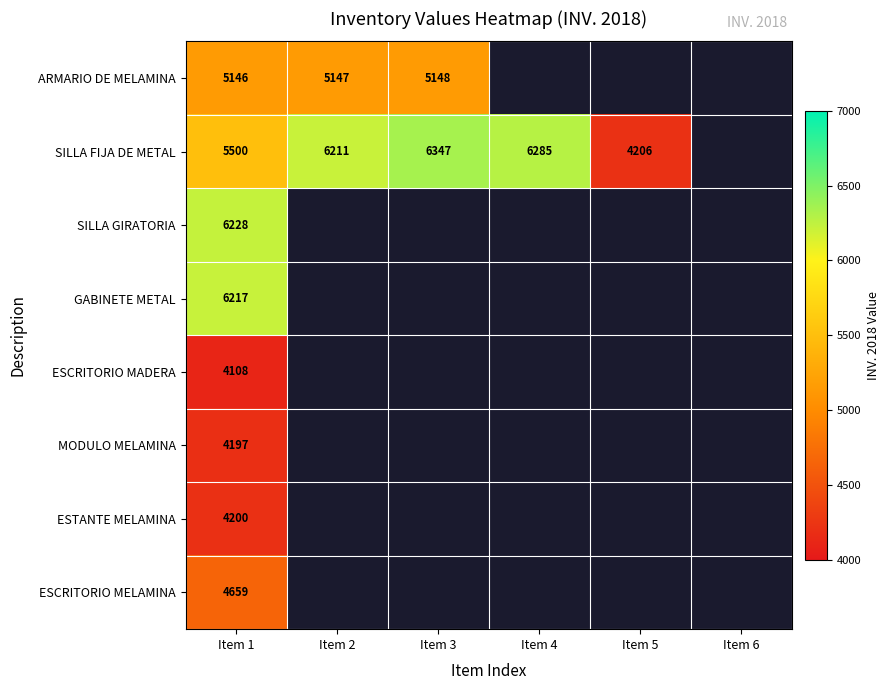

How many distinct data groups are displayed?

8